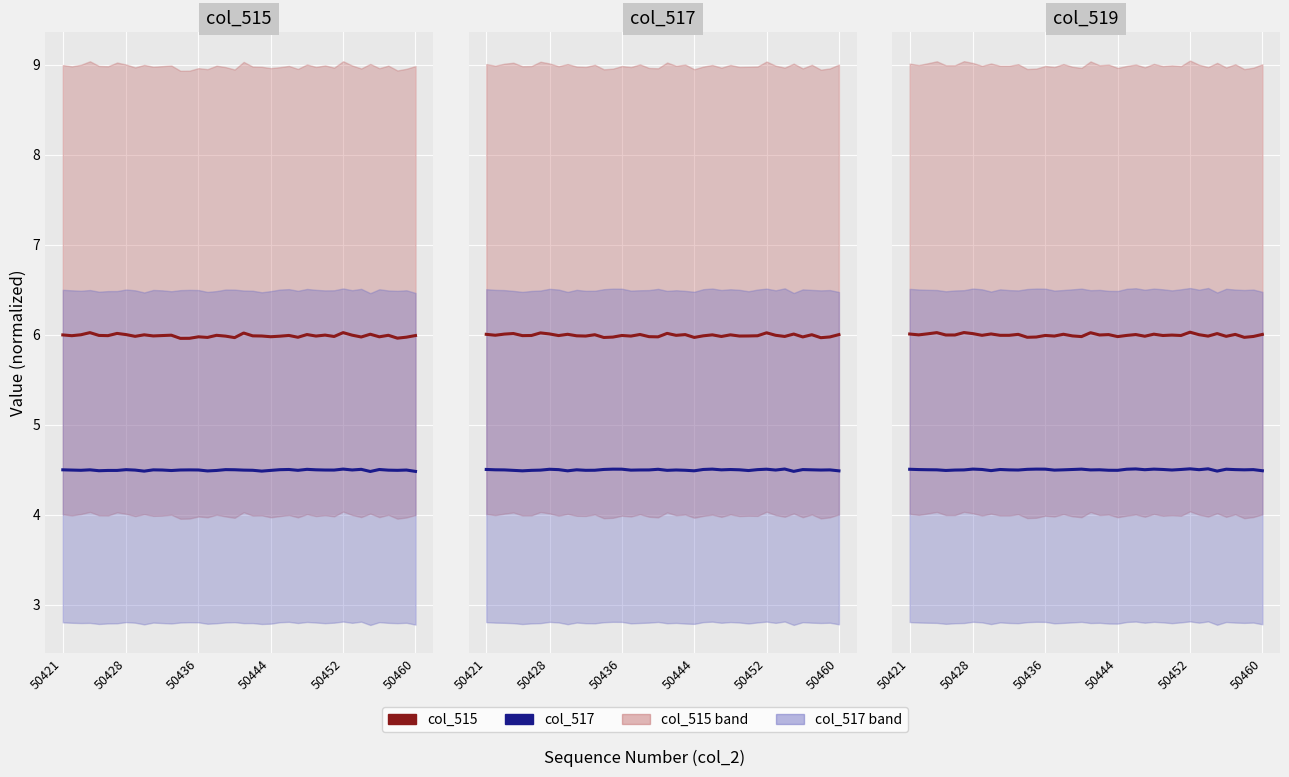

Rank the series at 50444 from lowest to highest value.

col_517, col_515